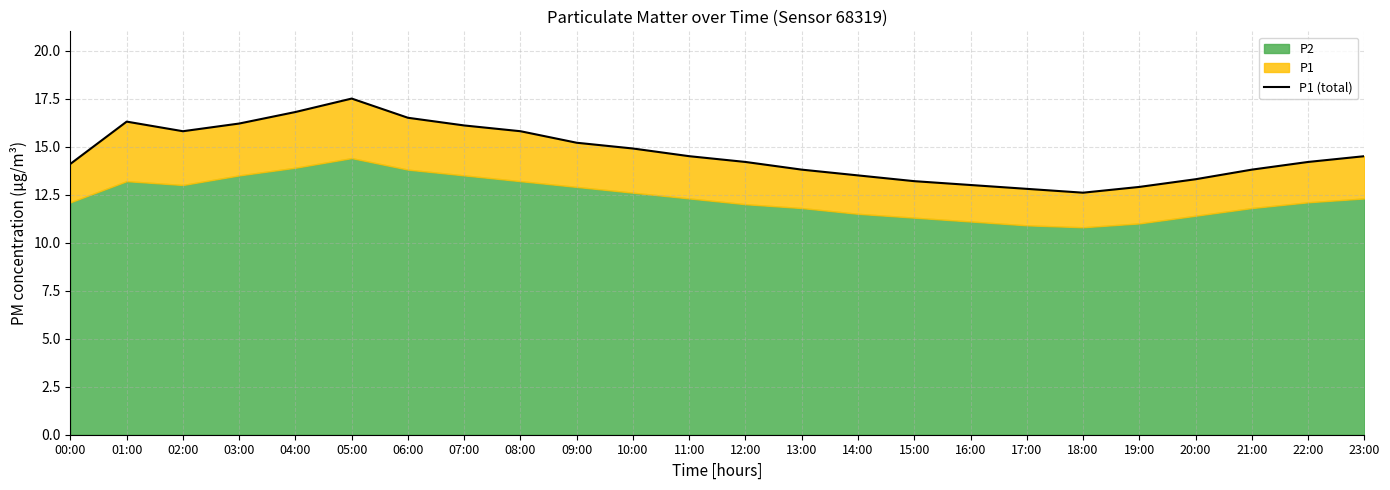

True or false: the data shows 15.8 at 02:00.

True